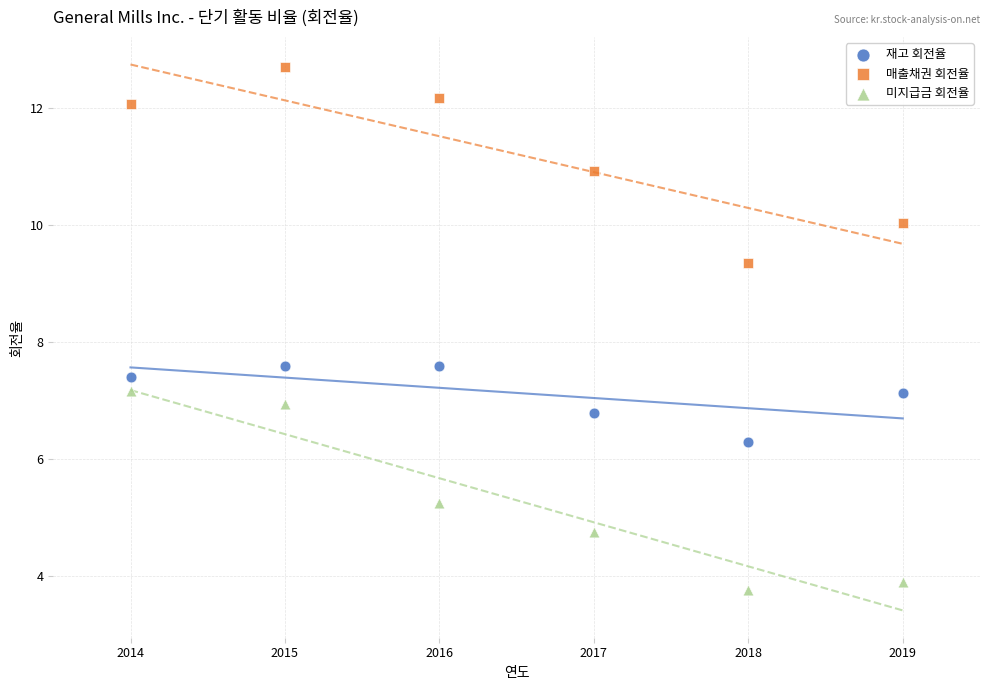

Which series reaches the maximum Y coordinate?

매출채권 회전율